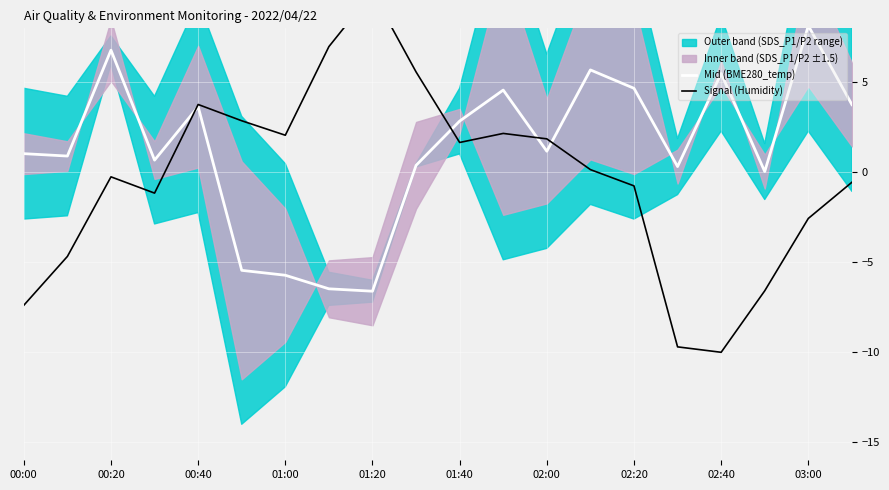

How many times do Mid (BME280_temp) and Signal (Humidity) cross each other?

4